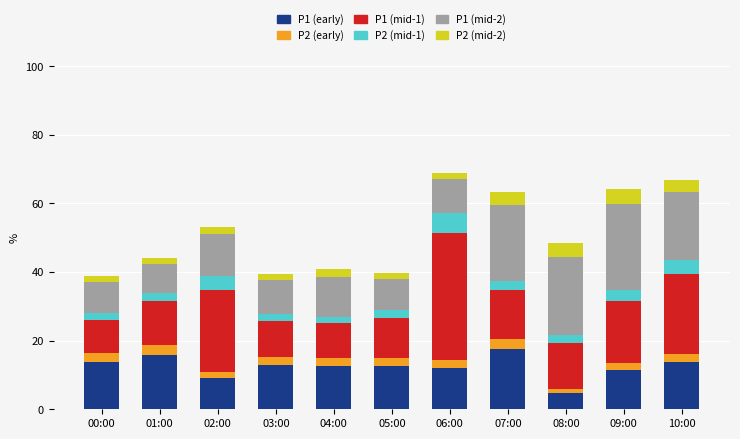

How many series are shown in this chart?

6